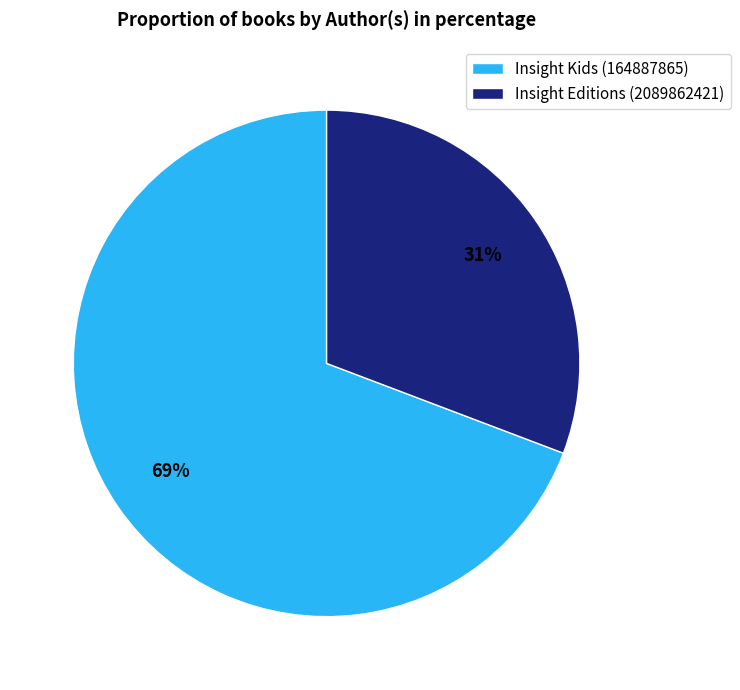

Combined, do Insight Editions (2089862421) and Insight Kids (164887865) account for over 50%?

Yes